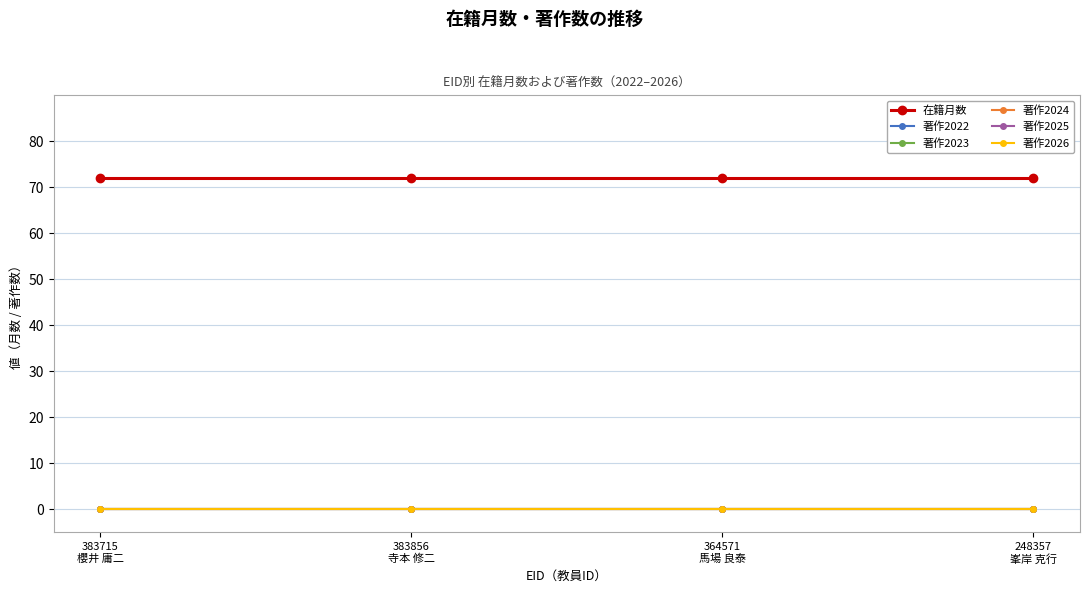

True or false: 著作2024 and 著作2026 intersect in this chart.

False